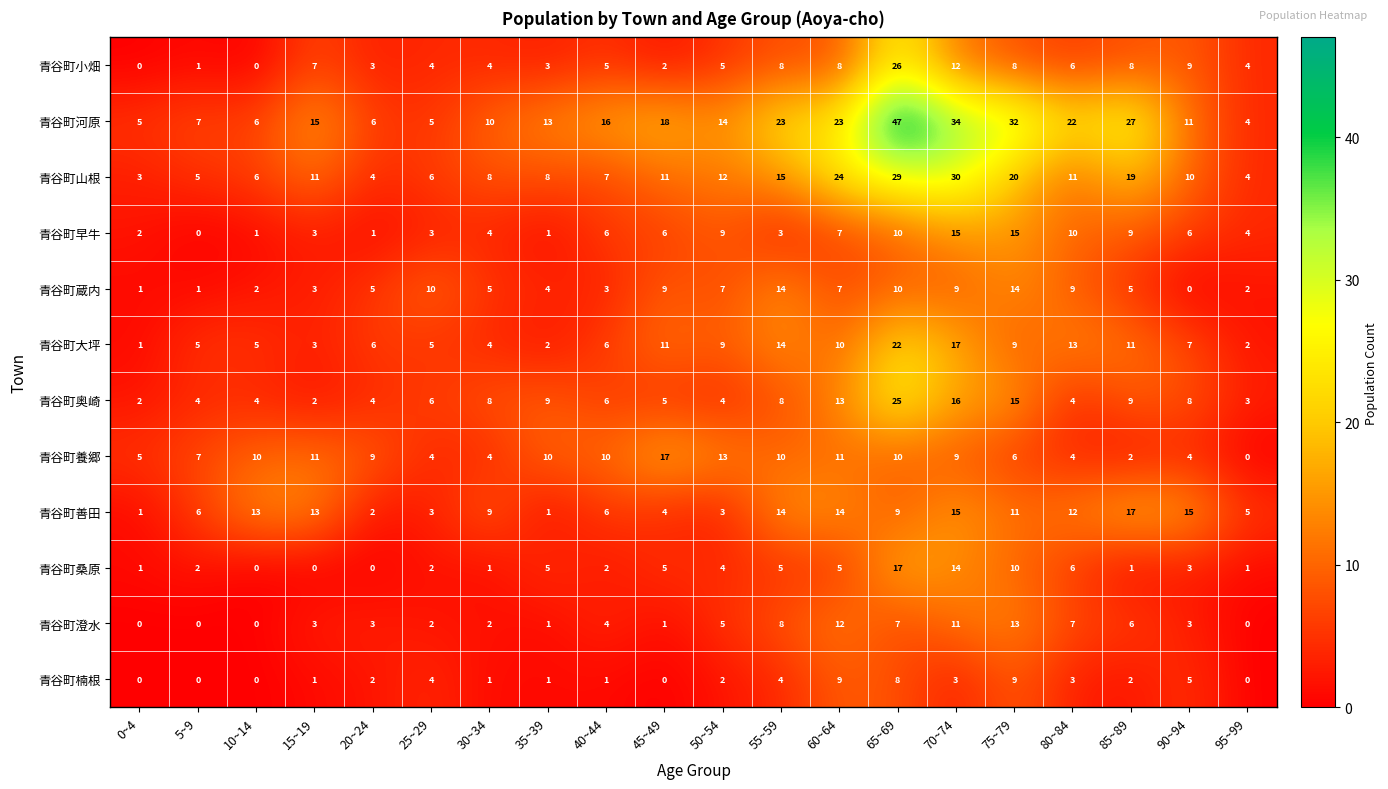

The value of 青谷町小畑 at 15~19 is 7. True or false?

True